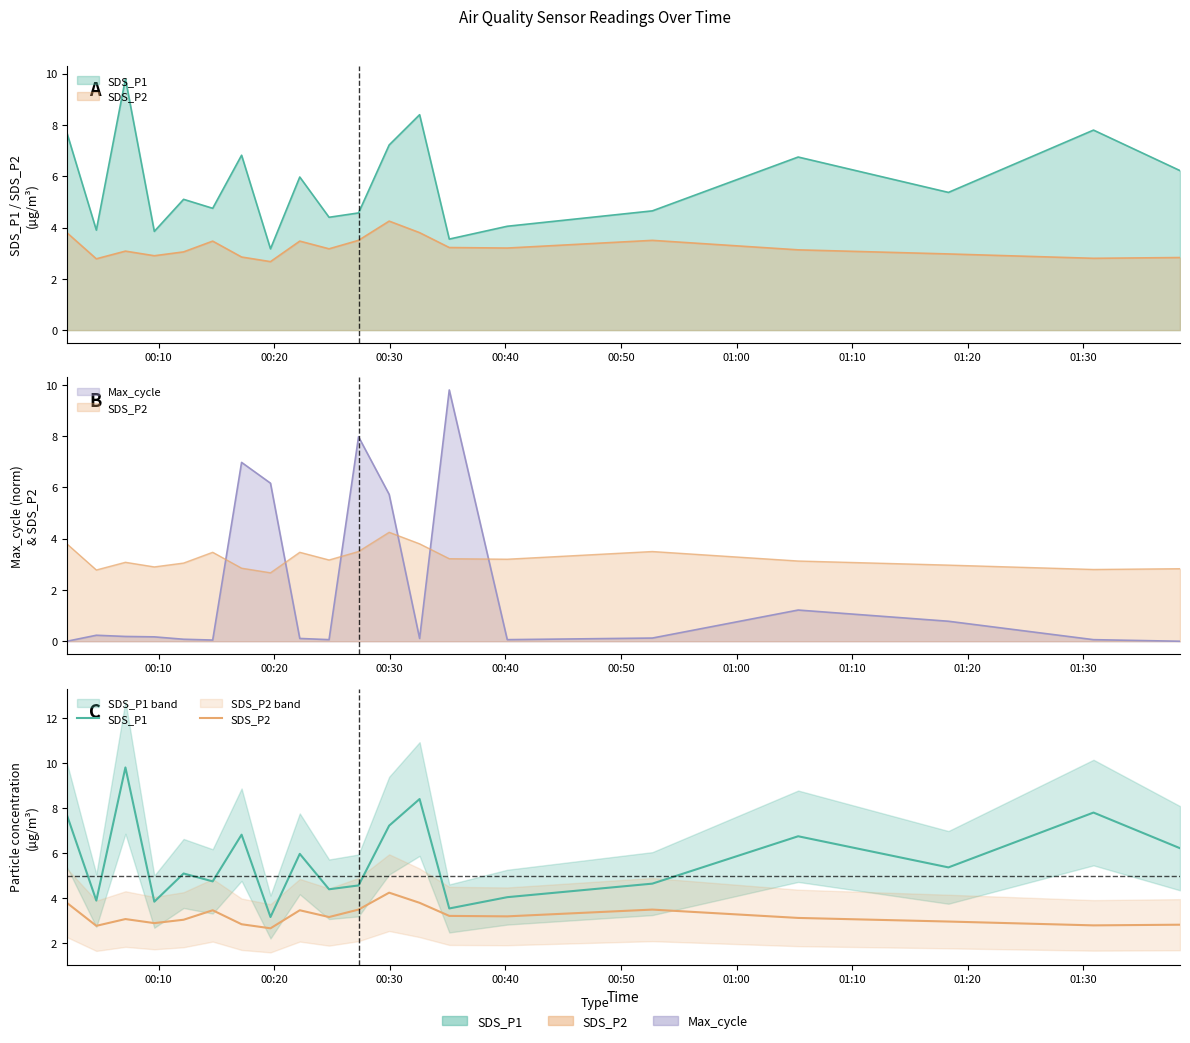

Reading right to left, what are all the values shown in this chart?

SDS_P1: 6.2	7.8	5.4	6.8	4.7	4.0	3.5	8.4	7.2	4.6	4.4	6.0	3.2	6.8	4.8	5.1	3.9	9.8	3.9	7.7
SDS_P2: 2.8	2.8	3.0	3.1	3.5	3.2	3.2	3.8	4.2	3.5	3.2	3.5	2.7	2.9	3.5	3.0	2.9	3.1	2.8	3.8